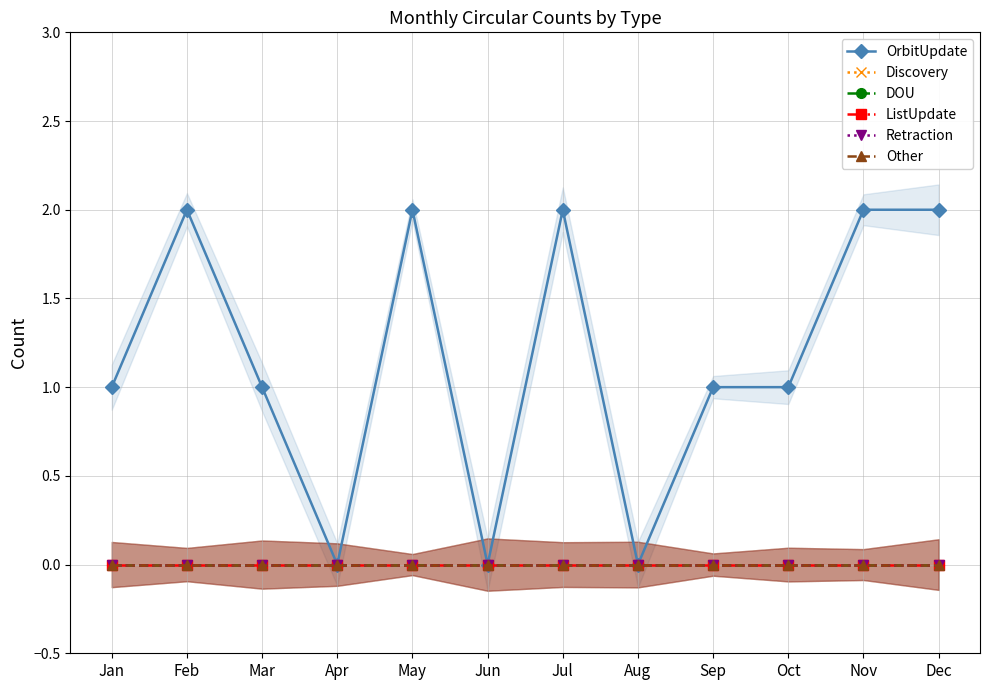

The value of DOU at Jan is 0. True or false?

True